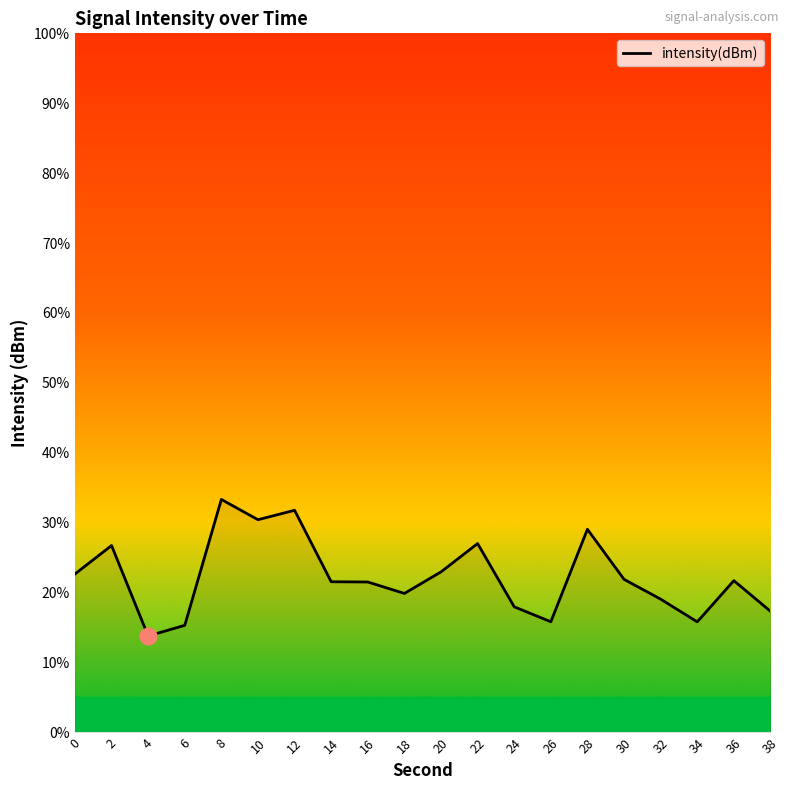

What is the sum of all values?

445.8